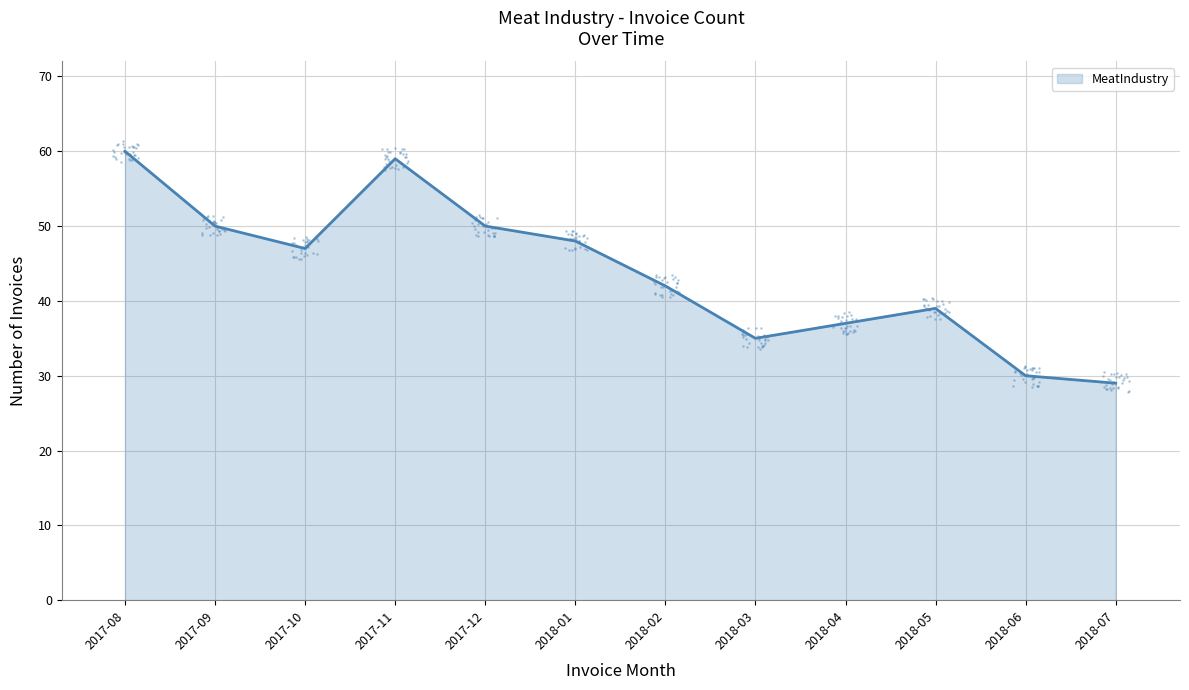

Approximately how many times larger is the value at 2018-01 compared to 2018-06?

1.6